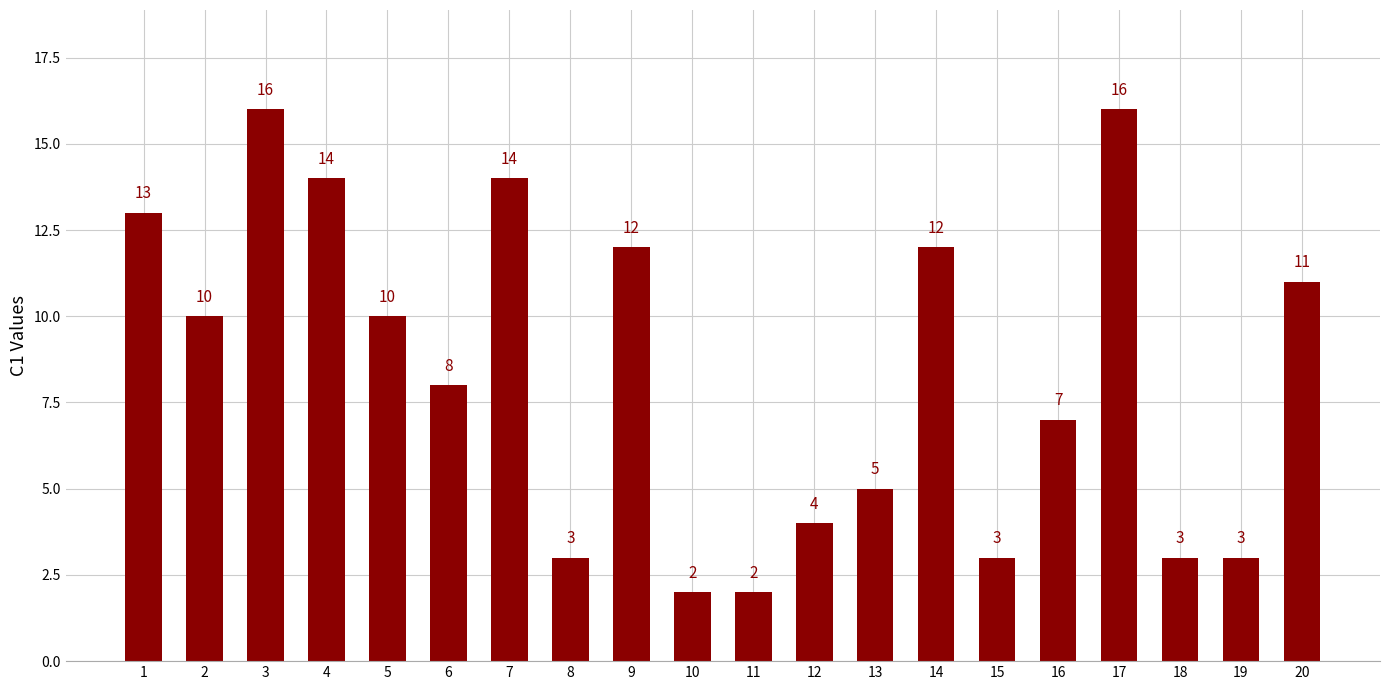

Is it true that the value at 7 is 24?

False